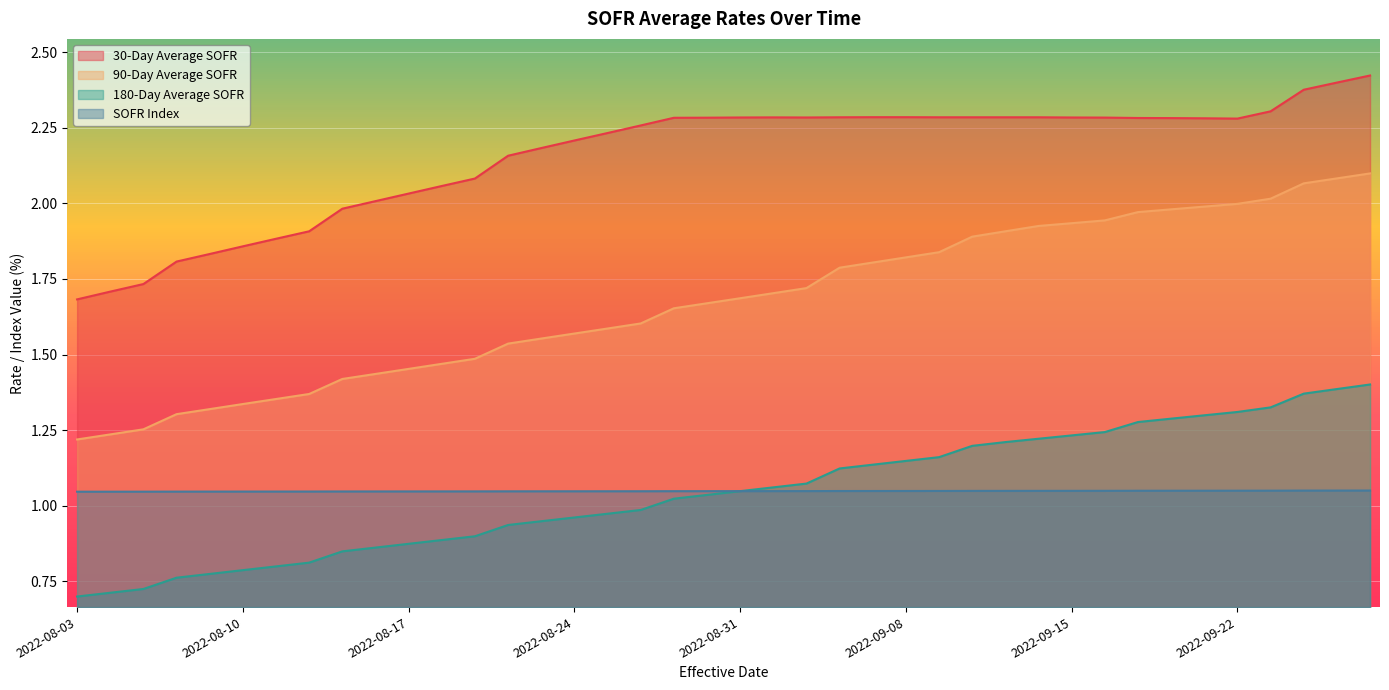

Reading right to left, extract all data points from this chart.

30-Day Average SOFR: 2022-09-28=2.4	2022-09-27=2.4	2022-09-26=2.4	2022-09-23=2.3	2022-09-22=2.3	2022-09-21=2.3	2022-09-20=2.3	2022-09-19=2.3	2022-09-16=2.3	2022-09-15=2.3	2022-09-14=2.3	2022-09-13=2.3	2022-09-12=2.3	2022-09-09=2.3	2022-09-08=2.3	2022-09-07=2.3	2022-09-06=2.3	2022-09-02=2.3	2022-09-01=2.3	2022-08-31=2.3	2022-08-30=2.3	2022-08-29=2.3	2022-08-26=2.3	2022-08-25=2.2	2022-08-24=2.2	2022-08-23=2.2	2022-08-22=2.2	2022-08-19=2.1	2022-08-18=2.1	2022-08-17=2.0	2022-08-16=2.0	2022-08-15=2.0	2022-08-12=1.9	2022-08-11=1.9	2022-08-10=1.9	2022-08-09=1.8	2022-08-08=1.8	2022-08-05=1.7	2022-08-04=1.7	2022-08-03=1.7
90-Day Average SOFR: 2022-09-28=2.1	2022-09-27=2.1	2022-09-26=2.1	2022-09-23=2.0	2022-09-22=2.0	2022-09-21=2.0	2022-09-20=2.0	2022-09-19=2.0	2022-09-16=1.9	2022-09-15=1.9	2022-09-14=1.9	2022-09-13=1.9	2022-09-12=1.9	2022-09-09=1.8	2022-09-08=1.8	2022-09-07=1.8	2022-09-06=1.8	2022-09-02=1.7	2022-09-01=1.7	2022-08-31=1.7	2022-08-30=1.7	2022-08-29=1.7	2022-08-26=1.6	2022-08-25=1.6	2022-08-24=1.6	2022-08-23=1.6	2022-08-22=1.5	2022-08-19=1.5	2022-08-18=1.5	2022-08-17=1.5	2022-08-16=1.4	2022-08-15=1.4	2022-08-12=1.4	2022-08-11=1.4	2022-08-10=1.3	2022-08-09=1.3	2022-08-08=1.3	2022-08-05=1.3	2022-08-04=1.2	2022-08-03=1.2
180-Day Average SOFR: 2022-09-28=1.4	2022-09-27=1.4	2022-09-26=1.4	2022-09-23=1.3	2022-09-22=1.3	2022-09-21=1.3	2022-09-20=1.3	2022-09-19=1.3	2022-09-16=1.2	2022-09-15=1.2	2022-09-14=1.2	2022-09-13=1.2	2022-09-12=1.2	2022-09-09=1.2	2022-09-08=1.1	2022-09-07=1.1	2022-09-06=1.1	2022-09-02=1.1	2022-09-01=1.1	2022-08-31=1.0	2022-08-30=1.0	2022-08-29=1.0	2022-08-26=1.0	2022-08-25=1.0	2022-08-24=1.0	2022-08-23=0.9	2022-08-22=0.9	2022-08-19=0.9	2022-08-18=0.9	2022-08-17=0.9	2022-08-16=0.9	2022-08-15=0.8	2022-08-12=0.8	2022-08-11=0.8	2022-08-10=0.8	2022-08-09=0.8	2022-08-08=0.8	2022-08-05=0.7	2022-08-04=0.7	2022-08-03=0.7
SOFR Index: 2022-09-28=1.0	2022-09-27=1.0	2022-09-26=1.0	2022-09-23=1.0	2022-09-22=1.0	2022-09-21=1.0	2022-09-20=1.0	2022-09-19=1.0	2022-09-16=1.0	2022-09-15=1.0	2022-09-14=1.0	2022-09-13=1.0	2022-09-12=1.0	2022-09-09=1.0	2022-09-08=1.0	2022-09-07=1.0	2022-09-06=1.0	2022-09-02=1.0	2022-09-01=1.0	2022-08-31=1.0	2022-08-30=1.0	2022-08-29=1.0	2022-08-26=1.0	2022-08-25=1.0	2022-08-24=1.0	2022-08-23=1.0	2022-08-22=1.0	2022-08-19=1.0	2022-08-18=1.0	2022-08-17=1.0	2022-08-16=1.0	2022-08-15=1.0	2022-08-12=1.0	2022-08-11=1.0	2022-08-10=1.0	2022-08-09=1.0	2022-08-08=1.0	2022-08-05=1.0	2022-08-04=1.0	2022-08-03=1.0